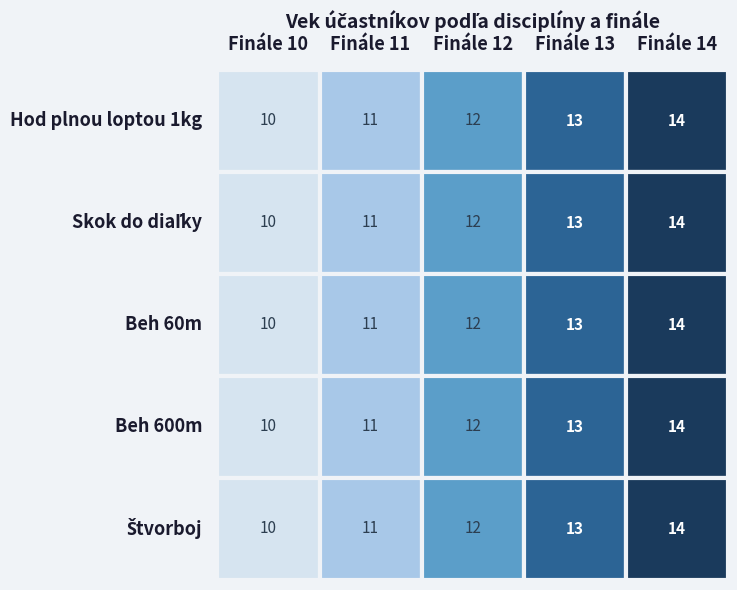

List the series in order of their peak value, lowest first.

Hod plnou loptou 1kg, Skok do diaľky, Beh 60m, Beh 600m, Štvorboj